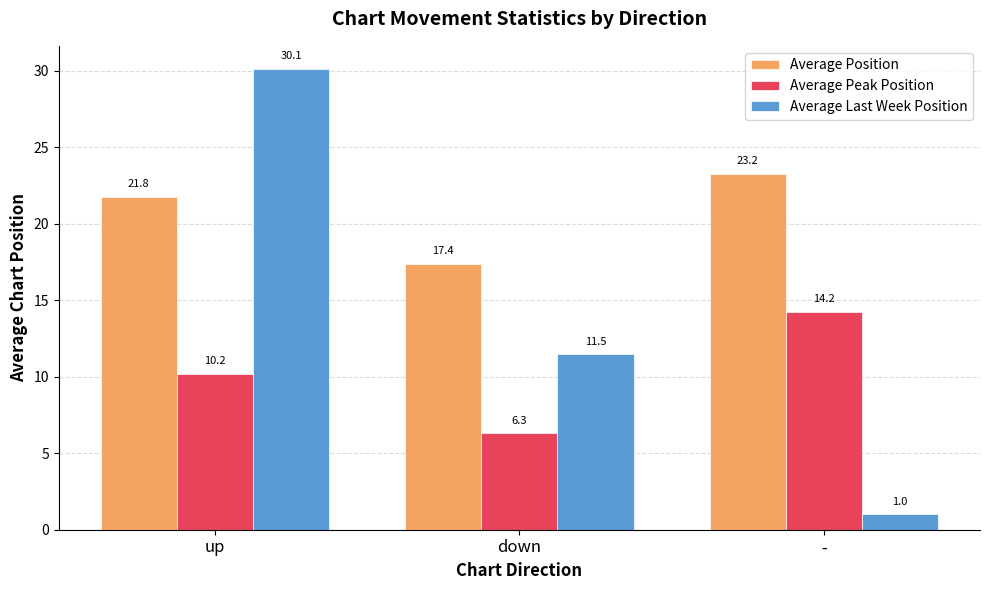

What is the label of the 3rd bar from the left?

-